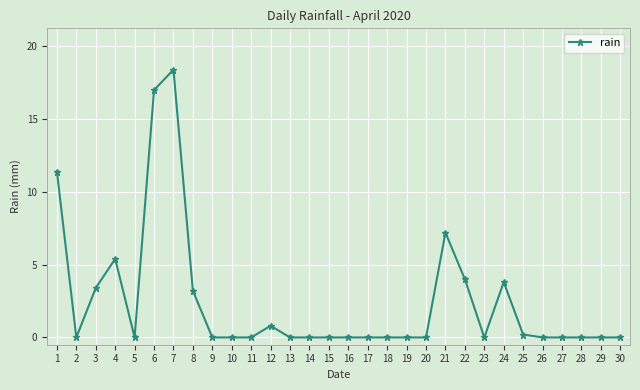

What is the difference between the maximum and minimum values?

18.4